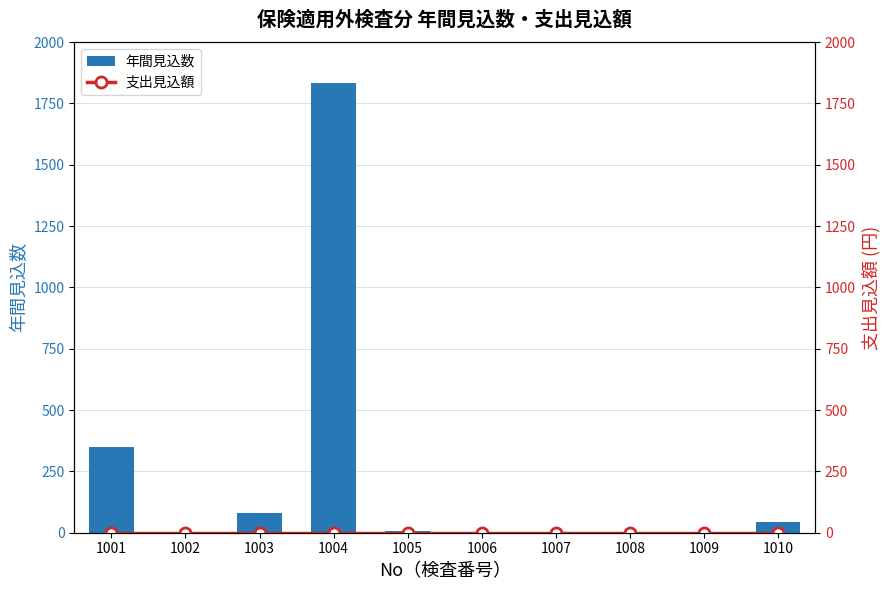

What is the total value across all series at 1002?

2